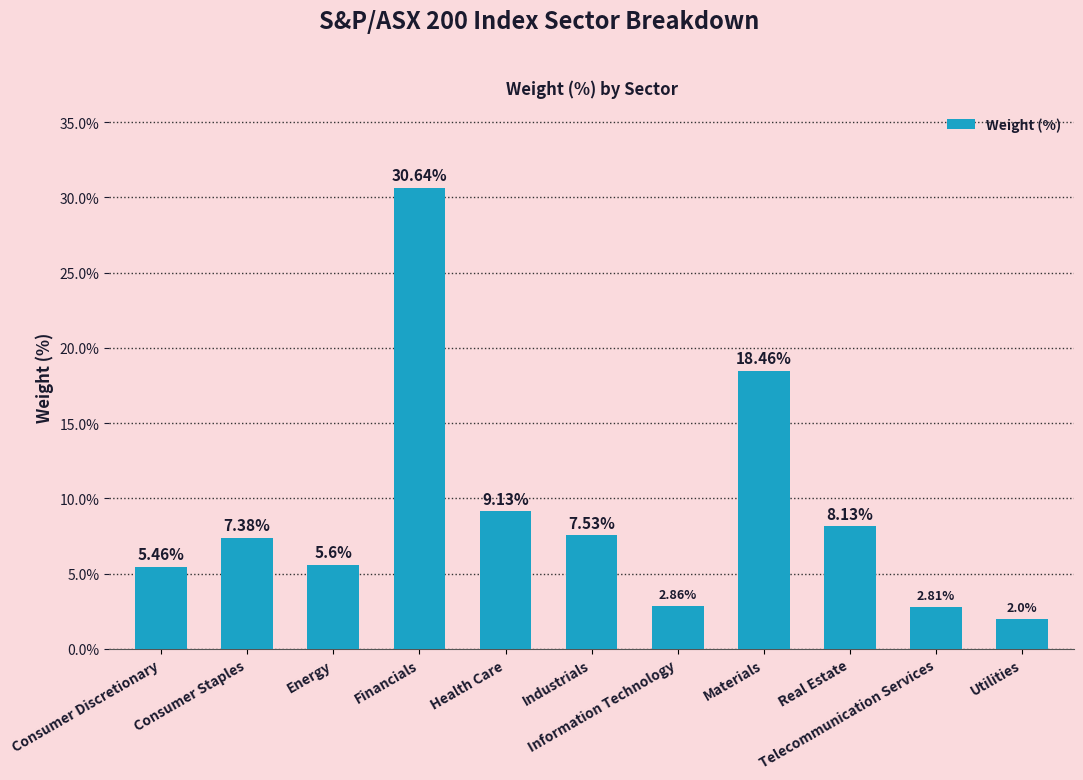

What position from the left is Industrials?

6